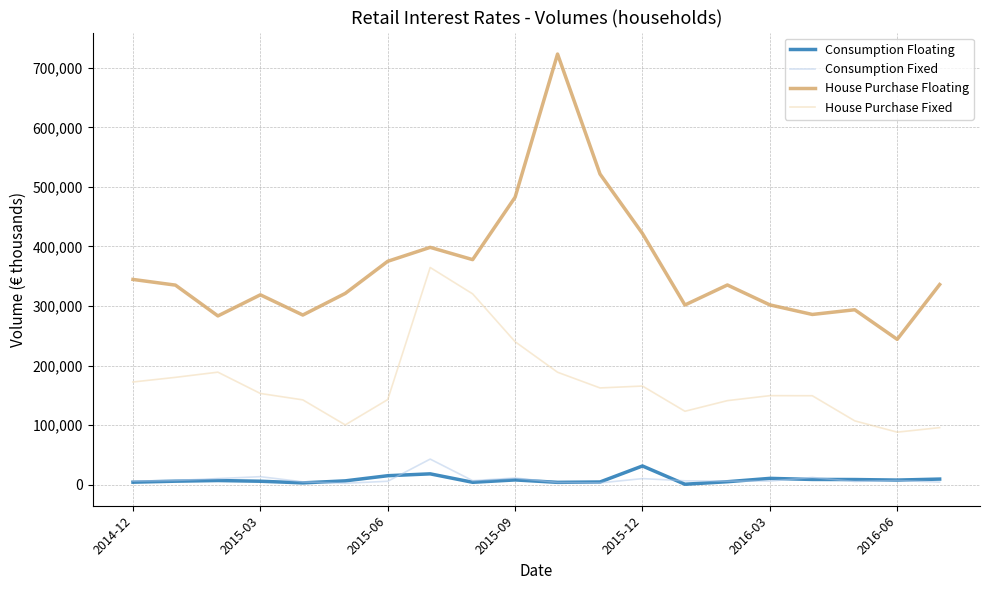

True or false: House Purchase Floating and Consumption Floating cross at least once.

False